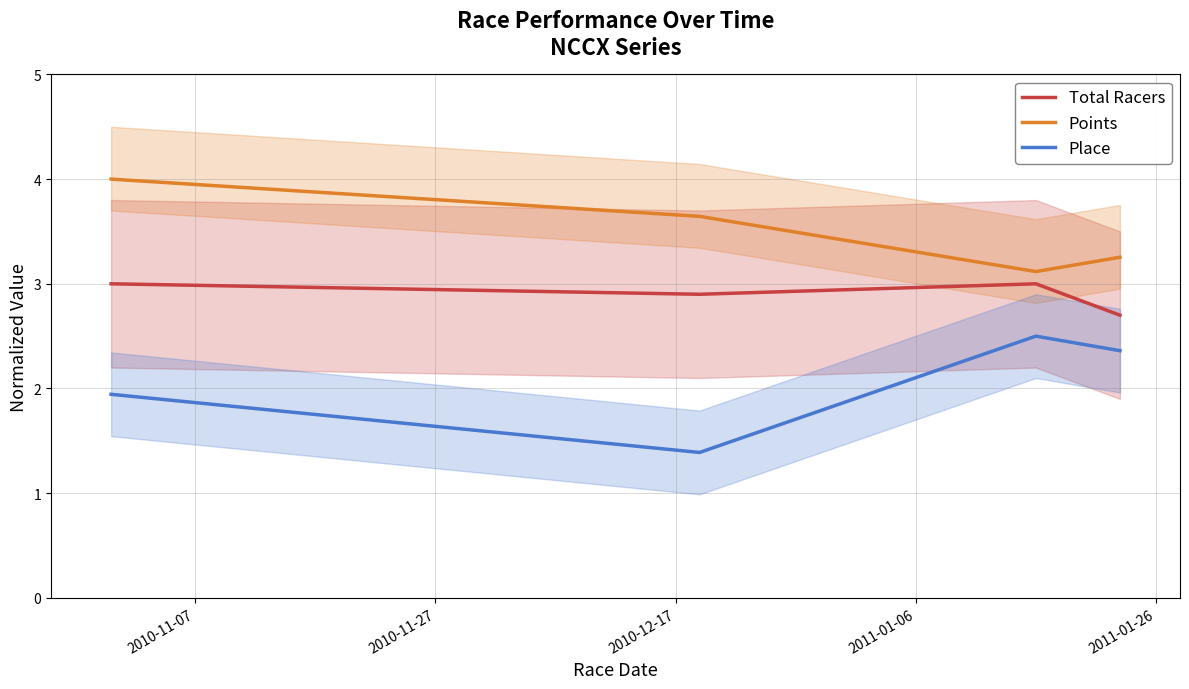

True or false: Total Racers and Place cross at least once.

False